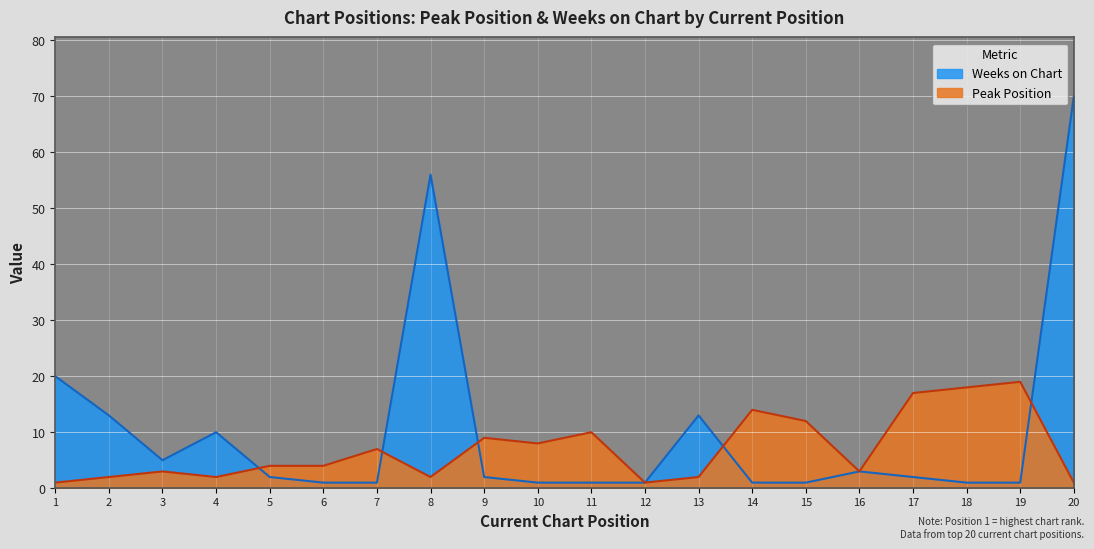

List the series in order of their overall mean, highest first.

Weeks on Chart, Peak Position